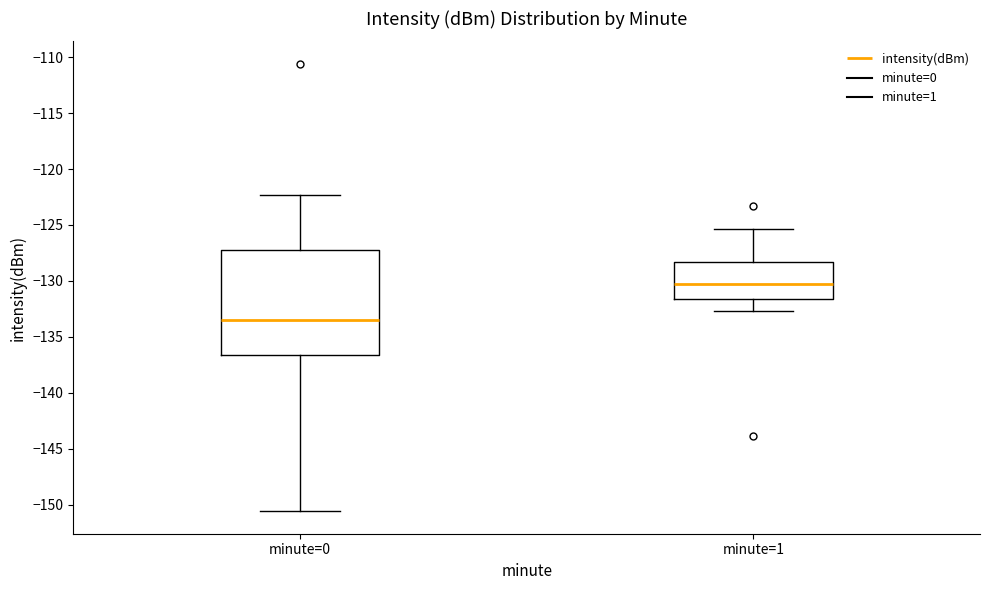

Comparing the boxes themselves (not the whiskers), which one is the tallest?

minute=0